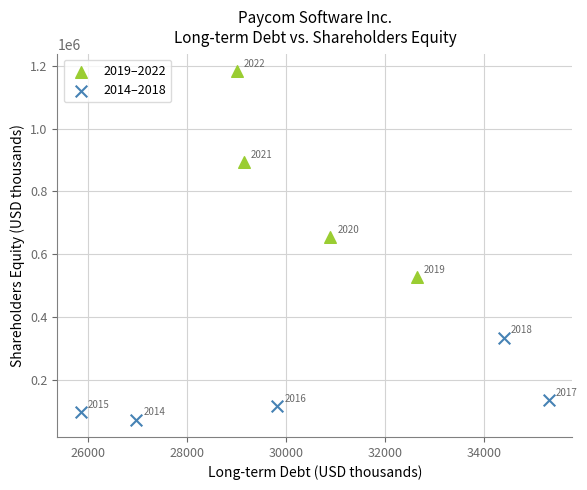

Which series has the widest spread of Y values?

2019–2022